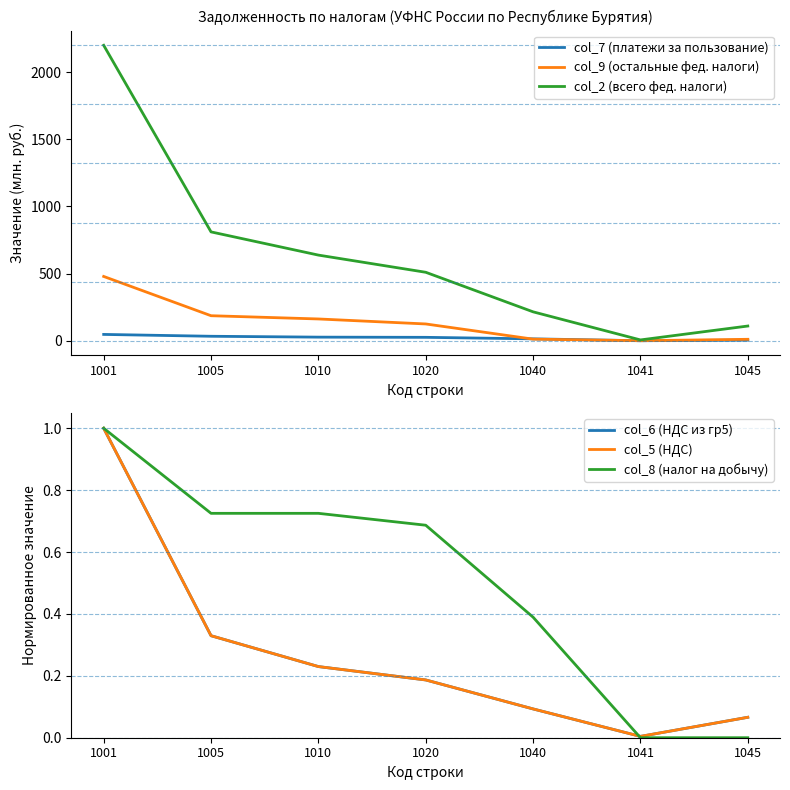

What is the sum of the col_8 (налог на добычу) values at 1045 and 1005?

0.7